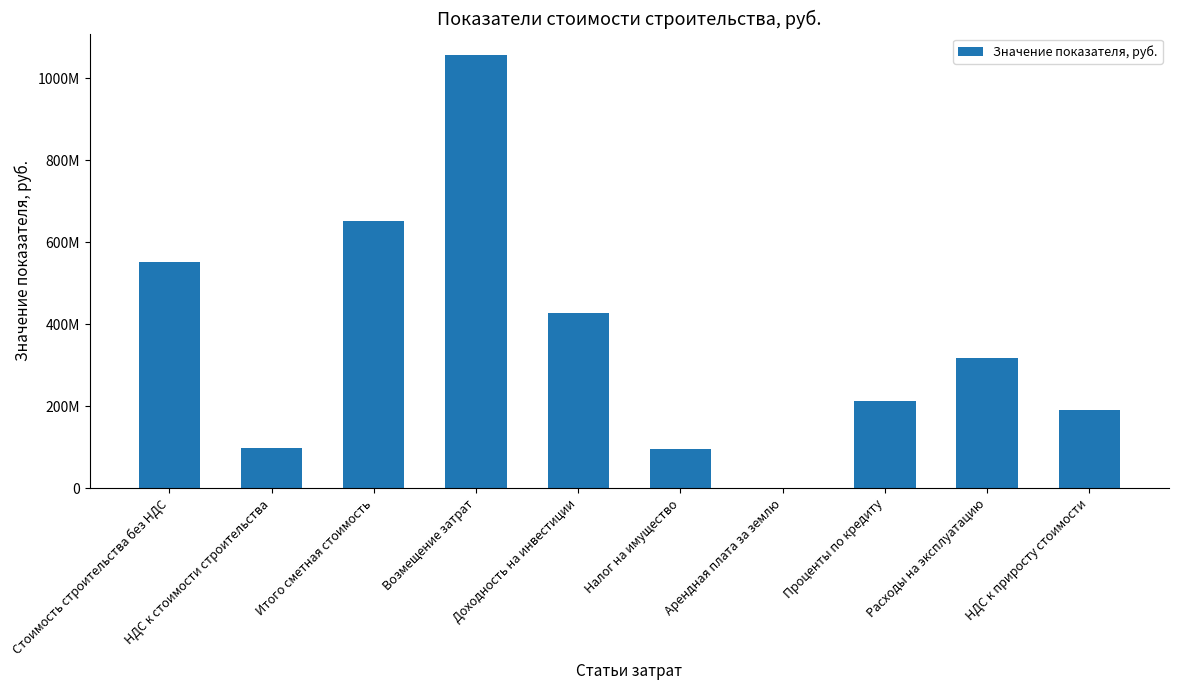

Reading right to left, what are all the values shown in this chart?

НДС к приросту стоимости=190000653.9	Расходы на эксплуатацию=317263582.0	Проценты по кредиту=214032699.0	Арендная плата за землю=68085.4	Налог на имущество=96425529.5	Доходность на инвестиции=427769292.5	Возмещение затрат=1055559188.3	Итого сметная стоимость=650555316.0	НДС к стоимости строительства=99237251.6	Стоимость строительства без НДС=551318064.4